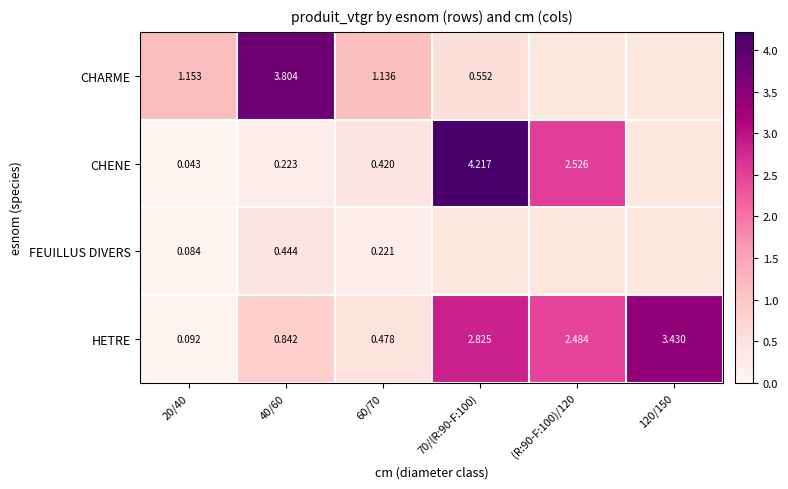

Between 20/40 and 60/70, which series saw the biggest shift?

HETRE